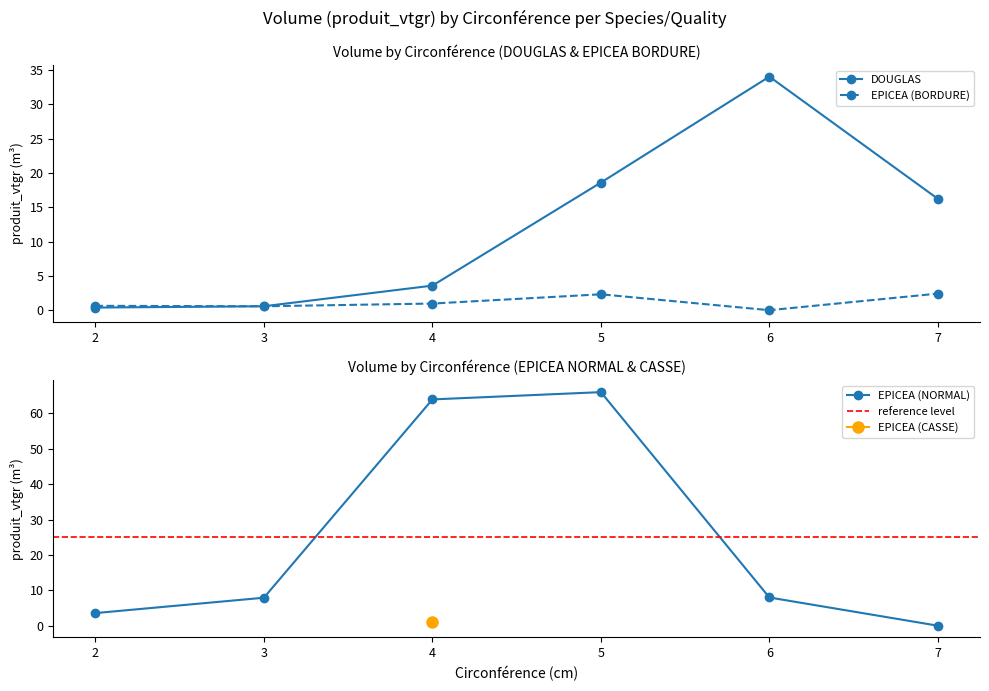

Is the value of EPICEA (BORDURE) at 4 greater than the value of DOUGLAS at 6?

No